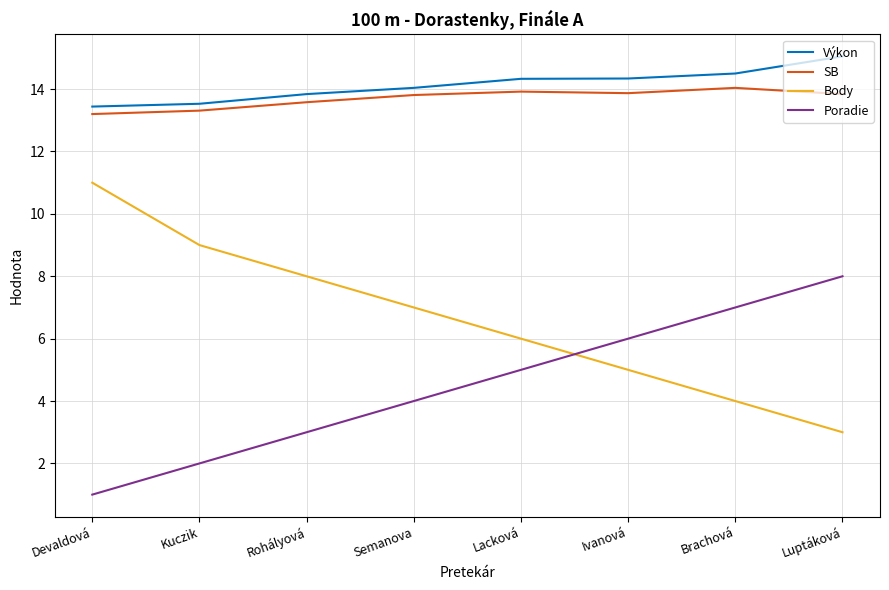

Which series has the widest spread of values?

Body